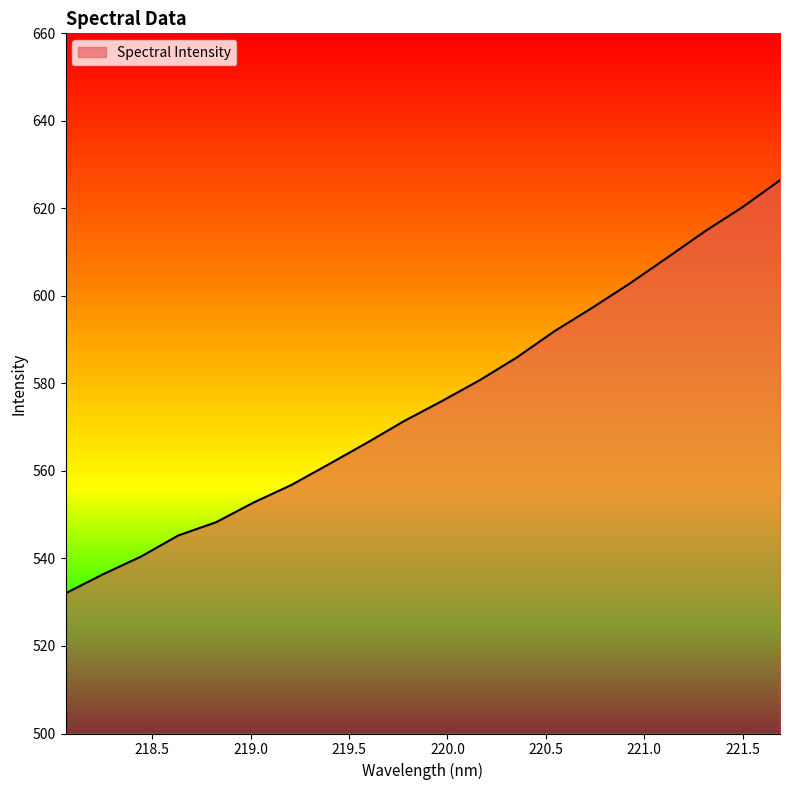

What is the smallest value displayed?

532.0